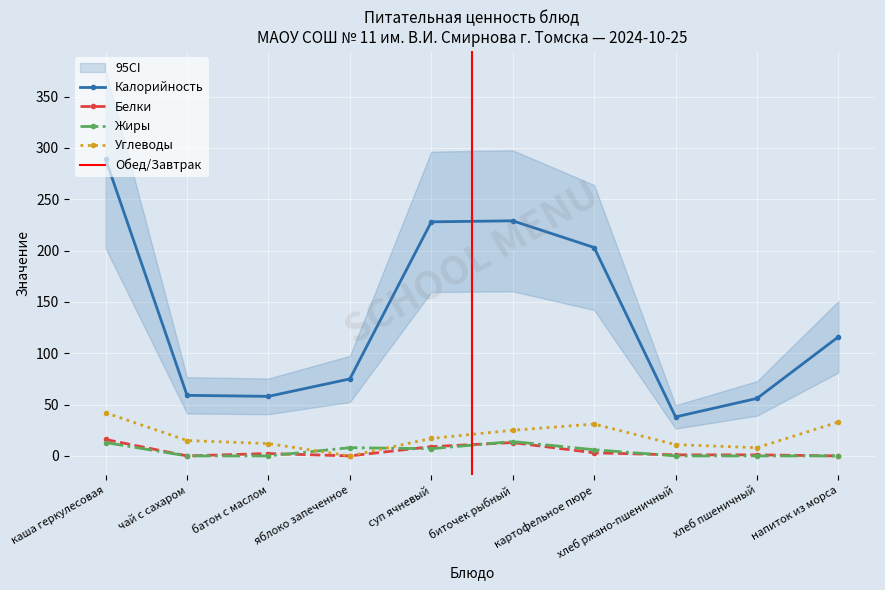

True or false: Углеводы has more than 1 interior local peaks.

False